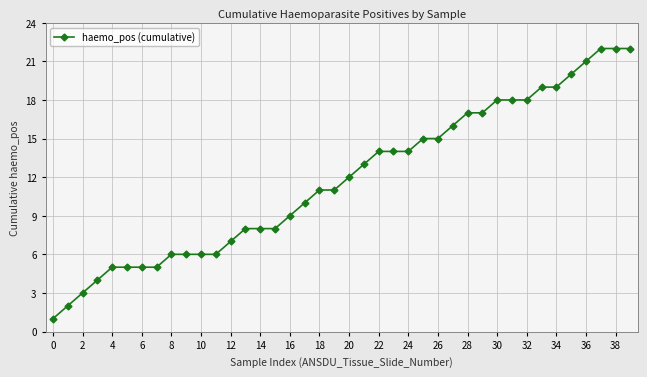

What is the difference between the maximum and minimum values?

21